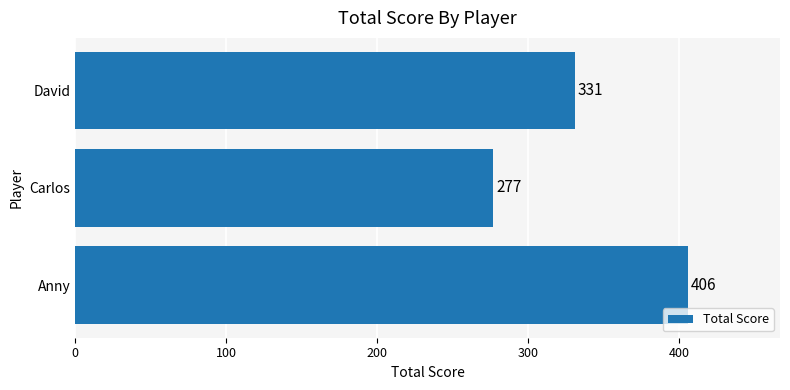

Which label corresponds to the smallest value in the chart?

Carlos